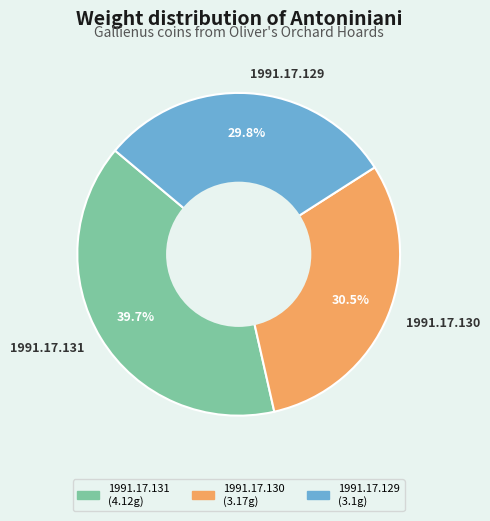

To the nearest percent, what is the difference between the largest and smallest slice percentages?

10%